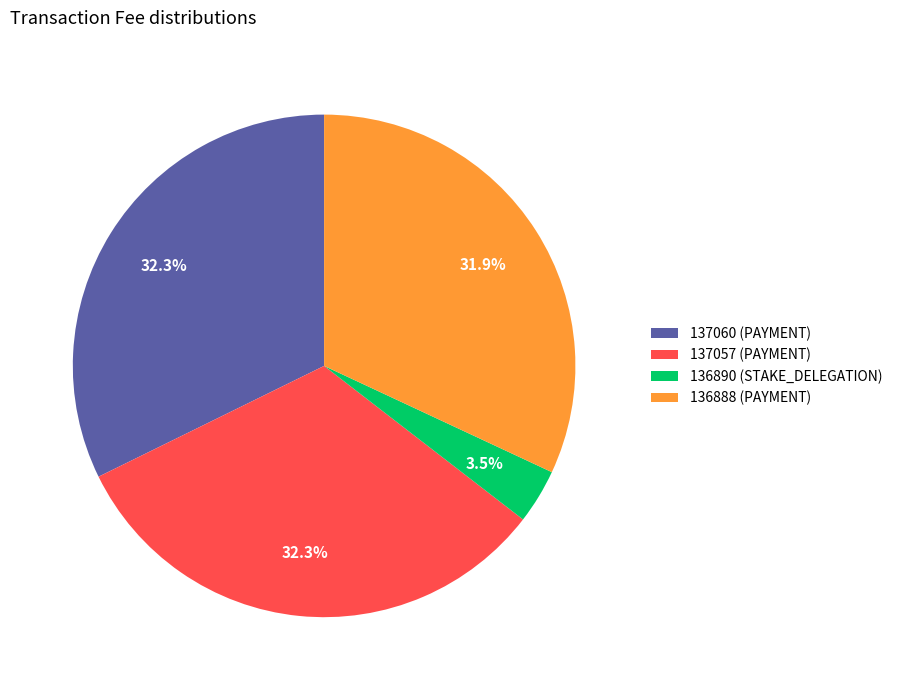

Which has a higher value, 137060 (PAYMENT) or 136890 (STAKE_DELEGATION)?

137060 (PAYMENT)